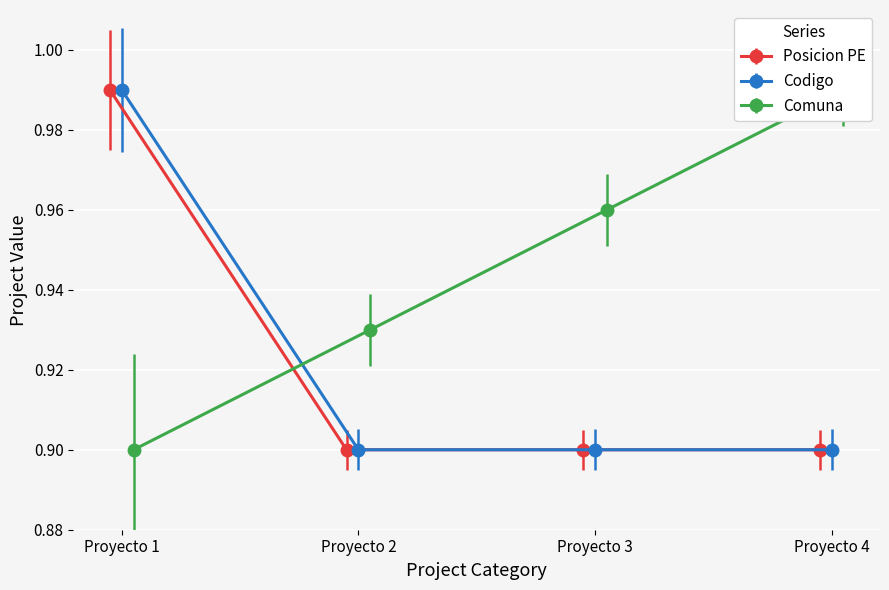

True or false: Codigo has a value of 1.2 at Proyecto 2.

False